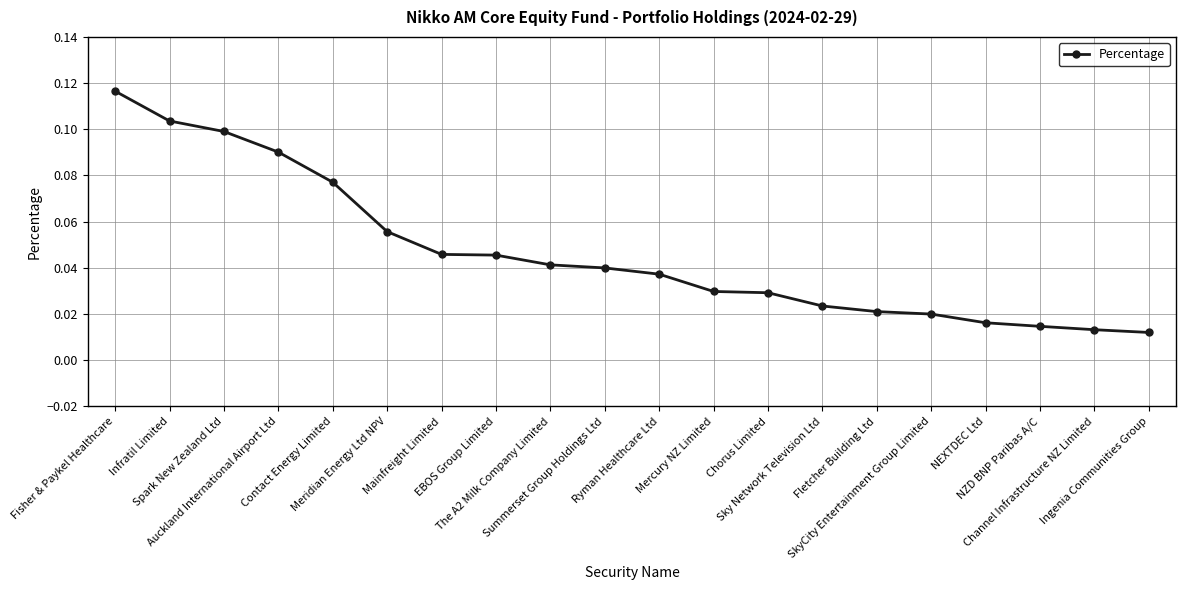

What is the sum of all values?

0.9